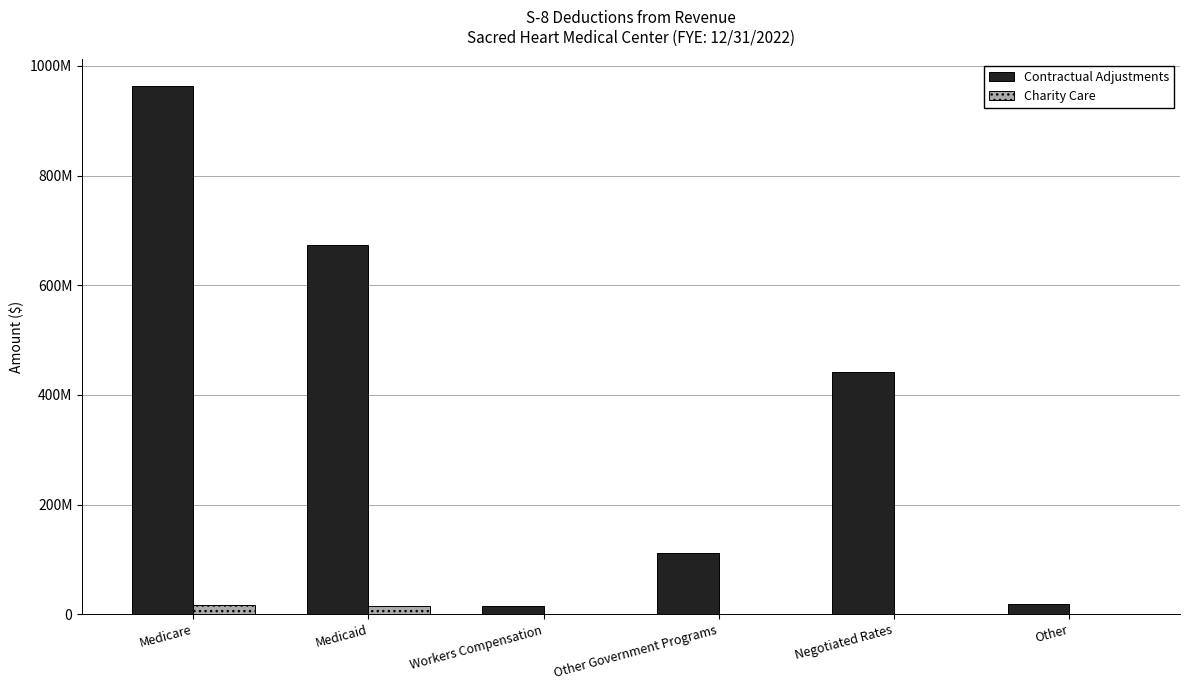

Is it true that Contractual Adjustments equals 19482964 at Other?

True